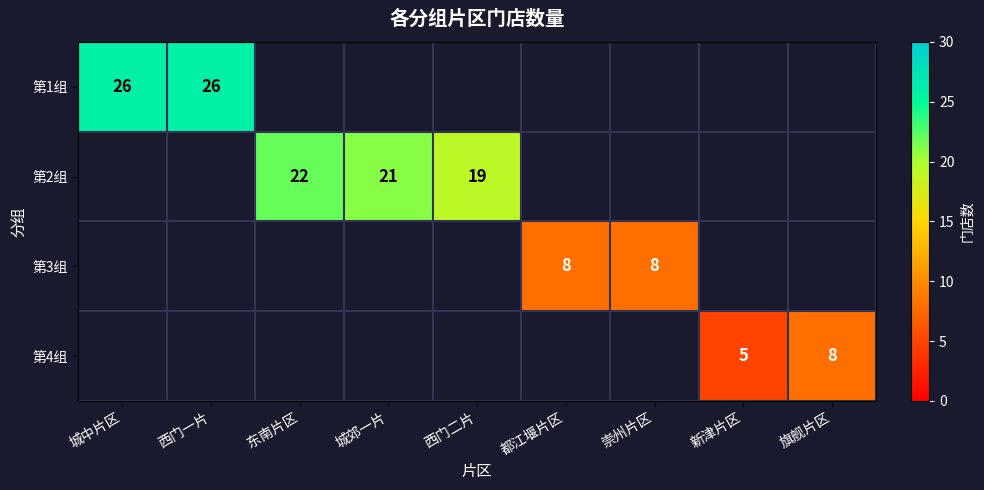

Is it true that 第1组 equals 26 at 西门一片?

True